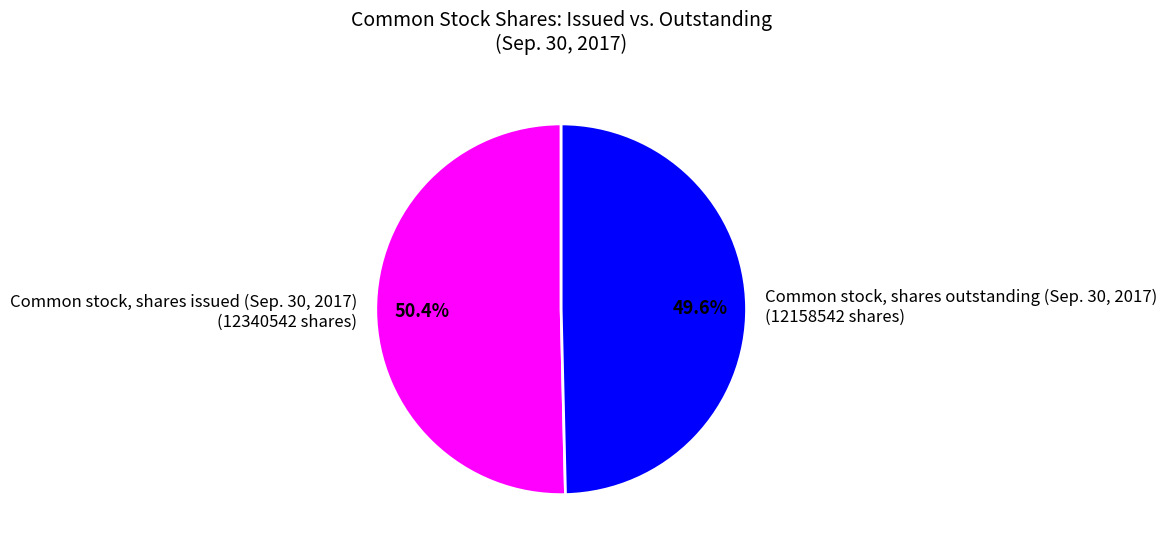

Which category accounts for the majority?

Common stock, shares issued (Sep. 30, 2017) (12340542 shares)